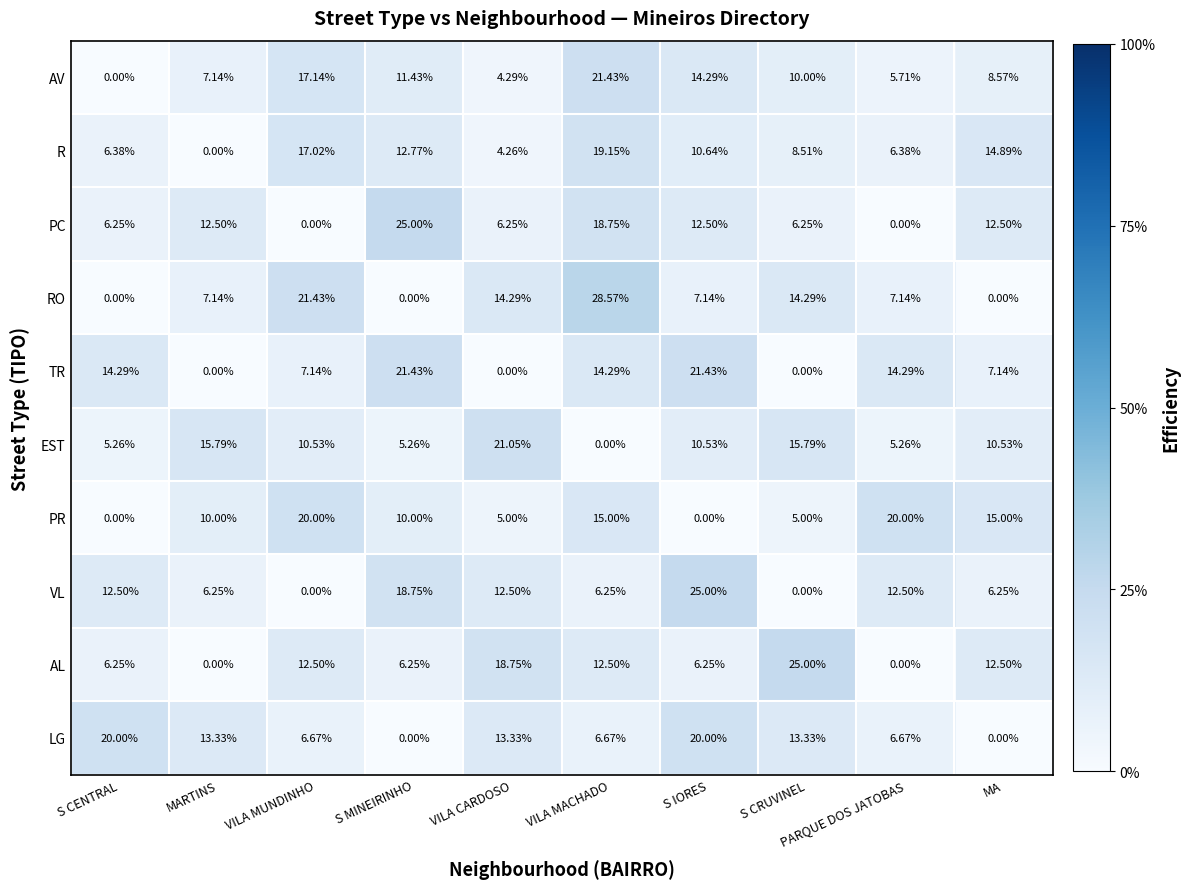

At which category does the chart reach its peak across all series?

VILA MACHADO